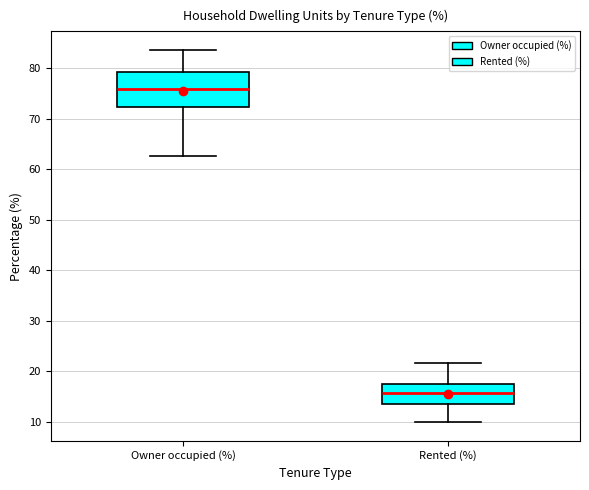

Comparing the boxes themselves (not the whiskers), which one is the tallest?

Owner occupied (%)